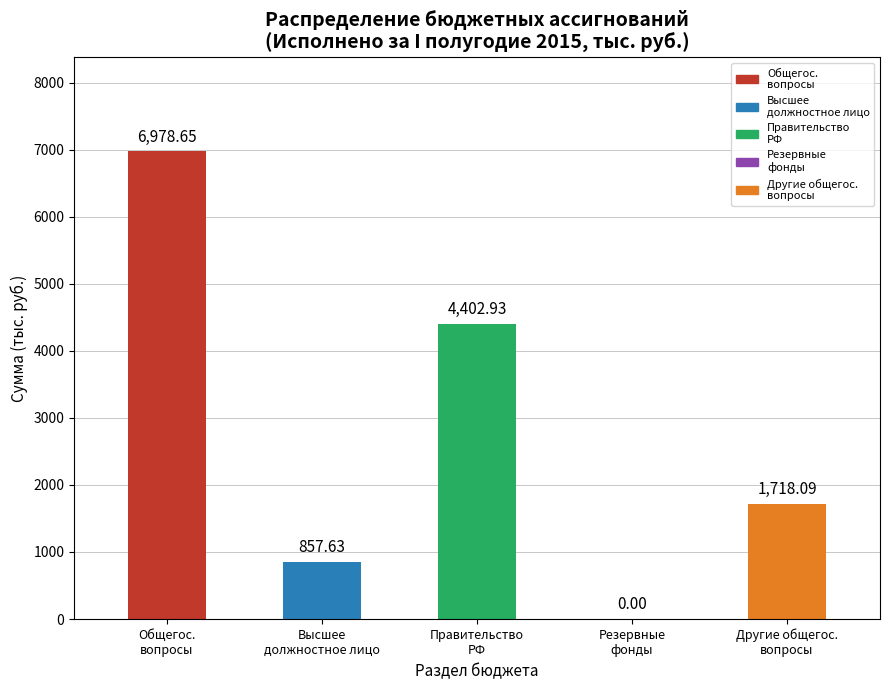

How many values exceed 1718?

3